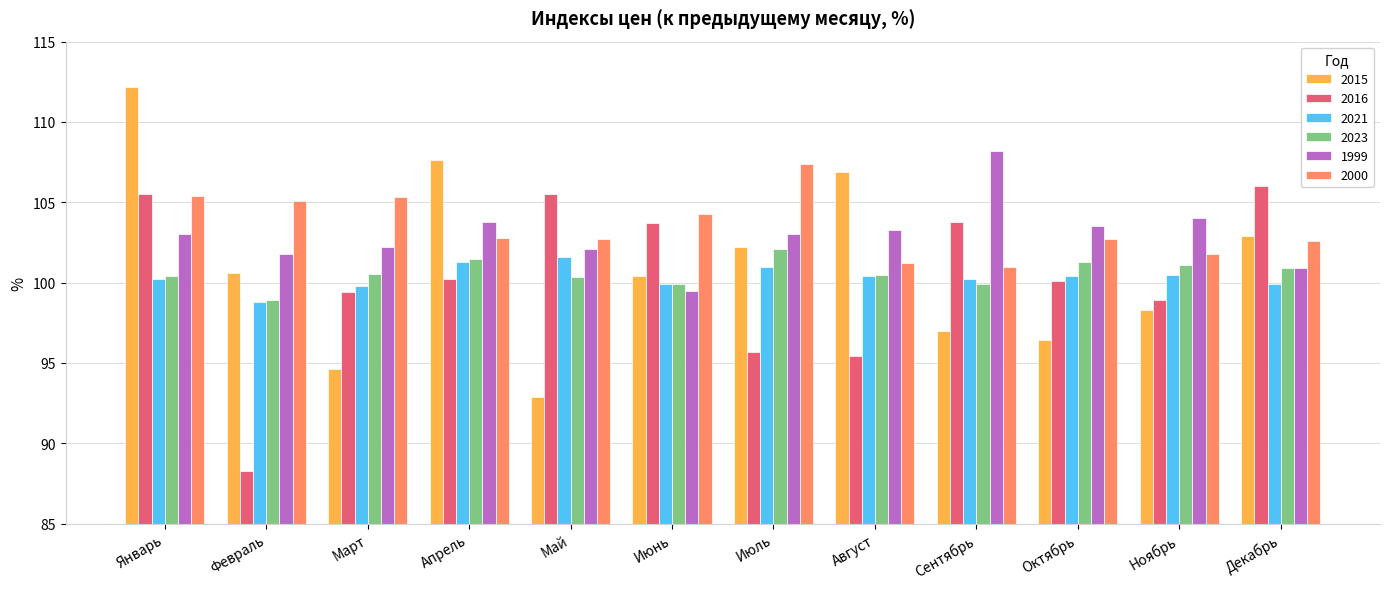

What is the label of the 8th bar from the left?

Август